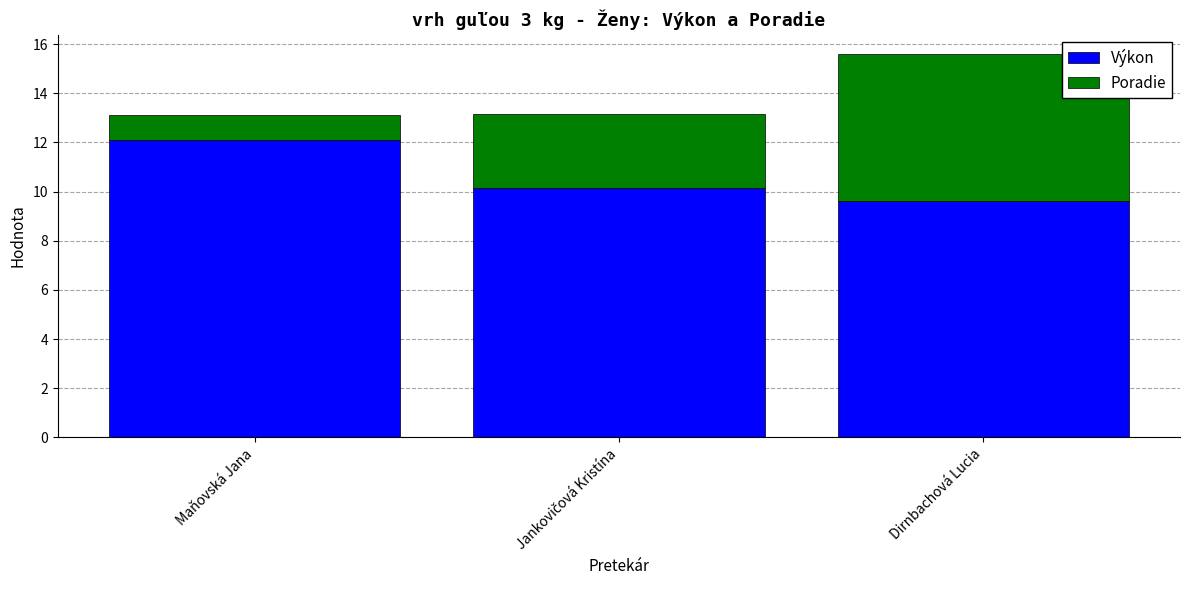

What is the difference between the Výkon values at Dirnbachová Lucia and Maňovská Jana?

2.5